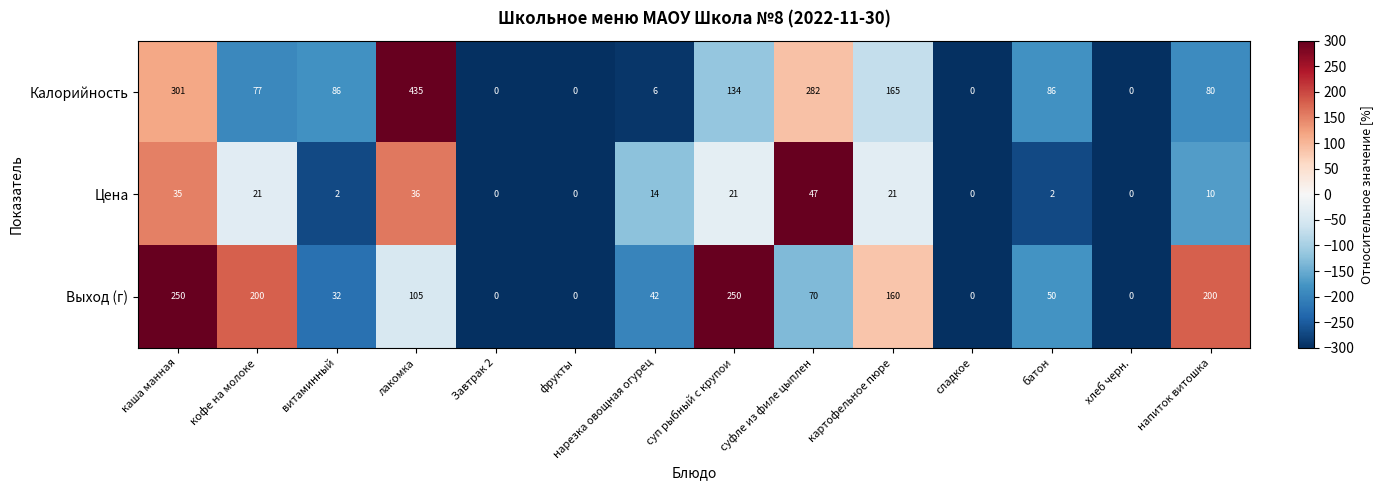

Which series has the largest total across all categories?

Калорийность